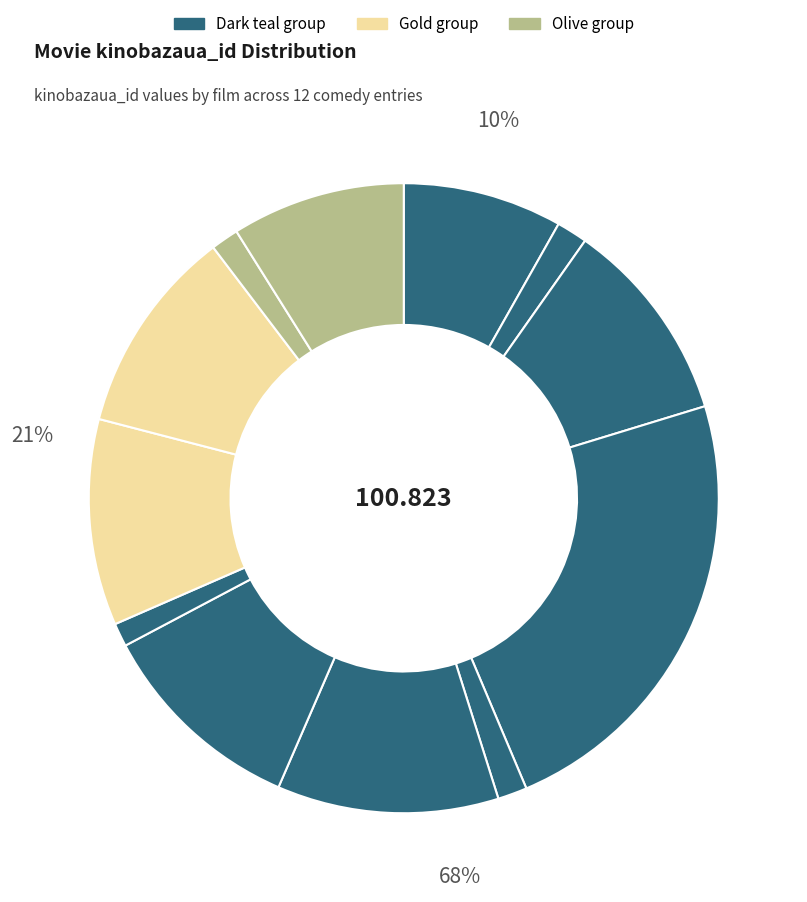

What portion of the pie excludes Alibi.com (2017)?

76.6%